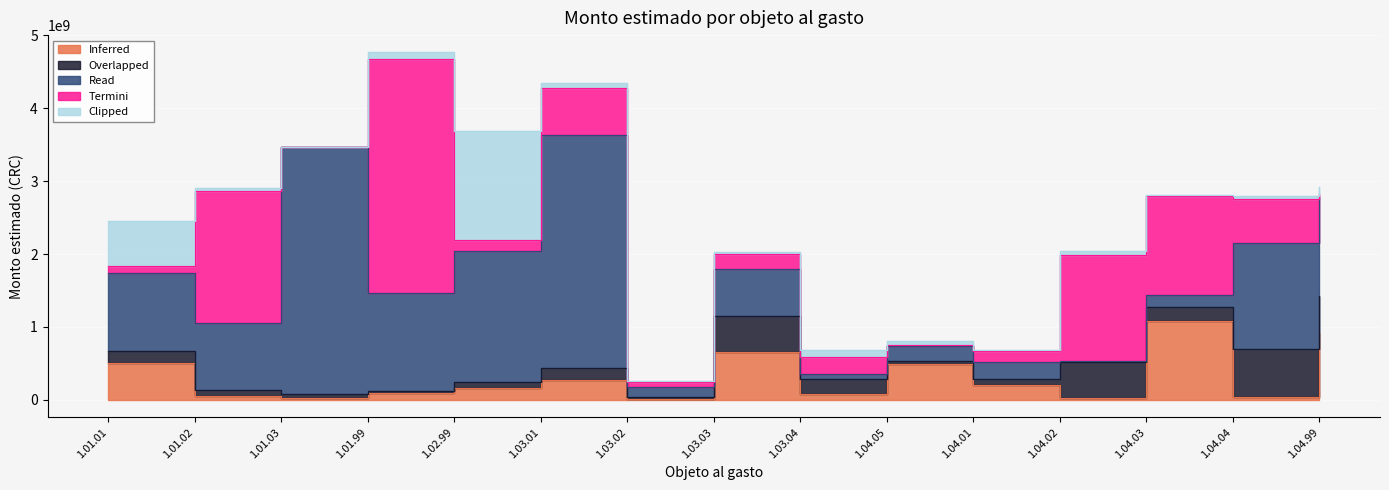

Where is the first local minimum for Read?

1.01.02